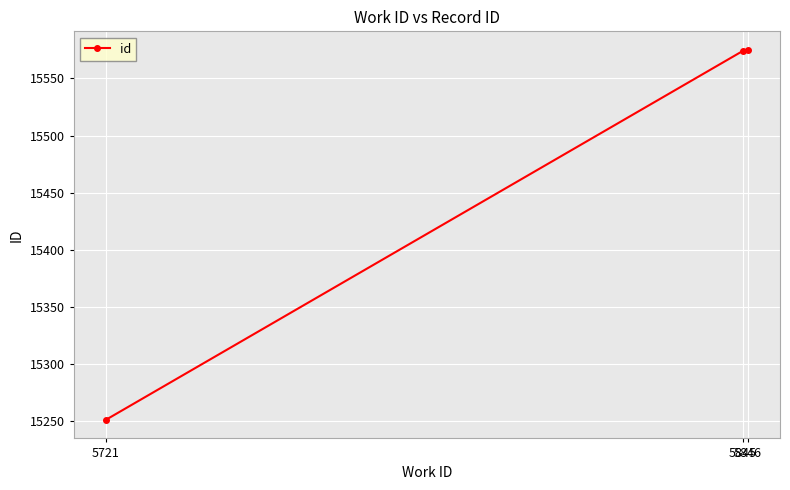

What is the difference between the maximum and minimum values?

324